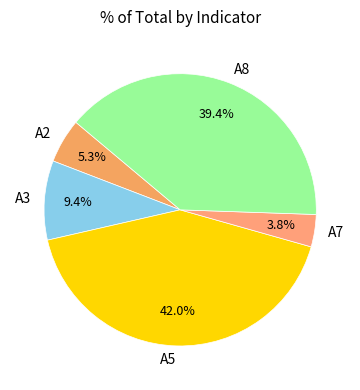

Does A5 represent more than half of the total?

No